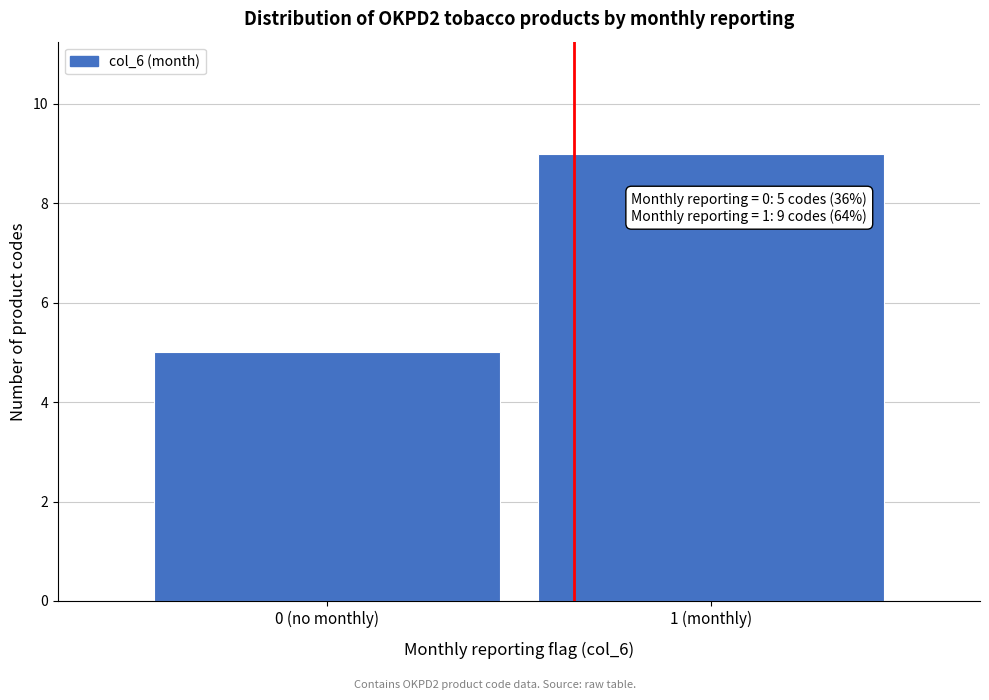

Reading left to right, list all the values displayed in this chart.

5	9